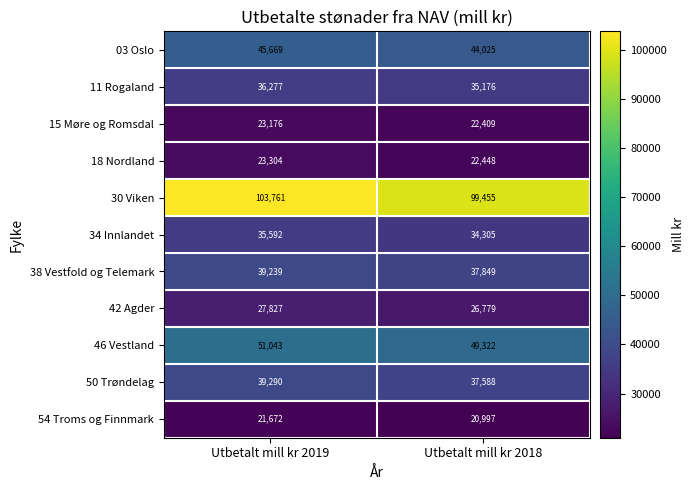

Between Utbetalt mill kr 2019 and Utbetalt mill kr 2018, which series saw the biggest shift?

30 Viken